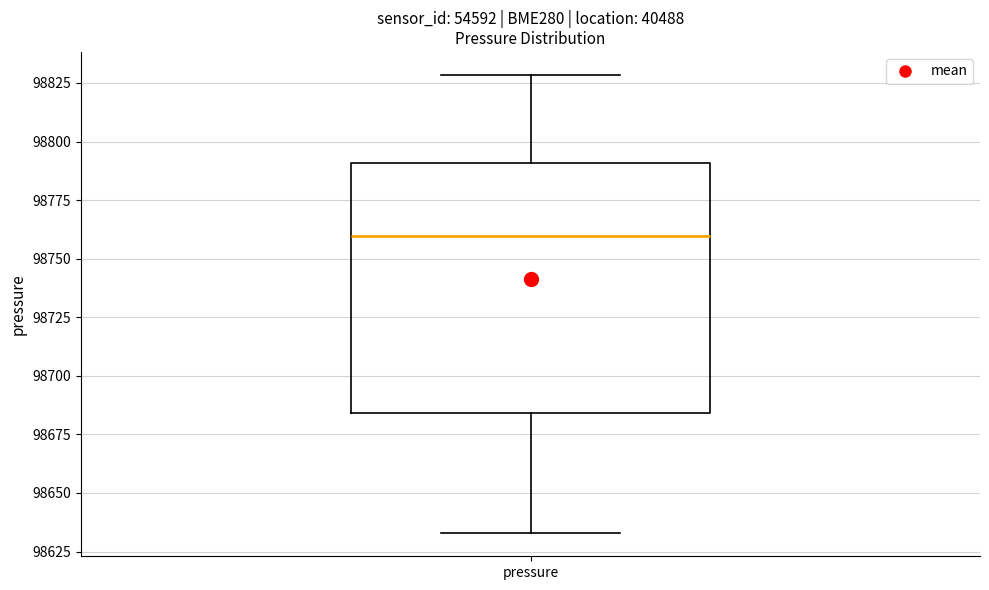

Read this box plot against the y-axis: the position of the median line, the range covered by the box, and the ends of both whiskers. The values are not printed on the chart, so give them approximately, as read against the axis.

median 98760, box 98685 to 98790, whiskers 98635 to 98830